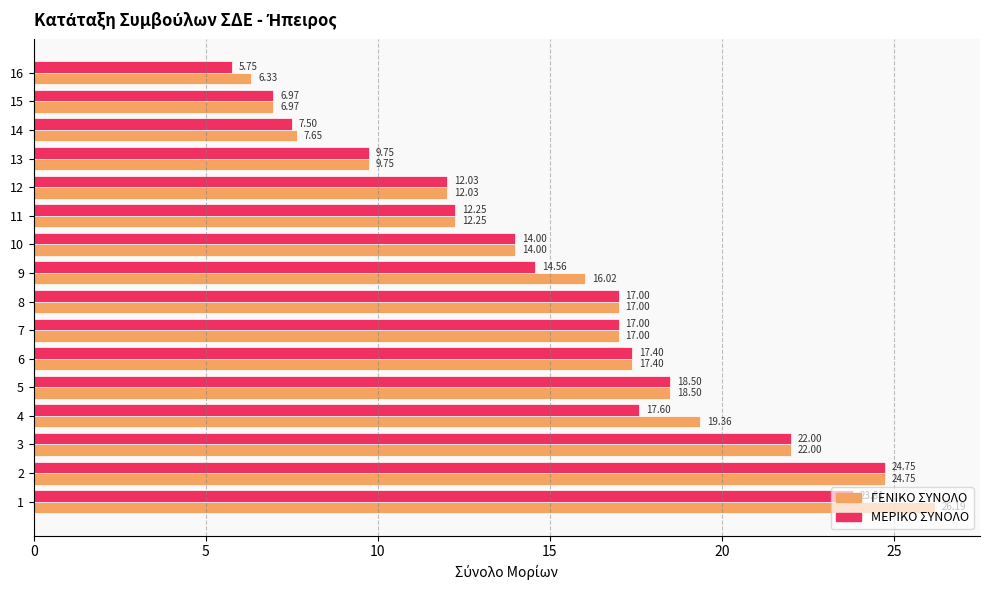

Rank the series by their average value, from highest to lowest.

ΓΕΝΙΚΟ ΣΥΝΟΛΟ, ΜΕΡΙΚΟ ΣΥΝΟΛΟ